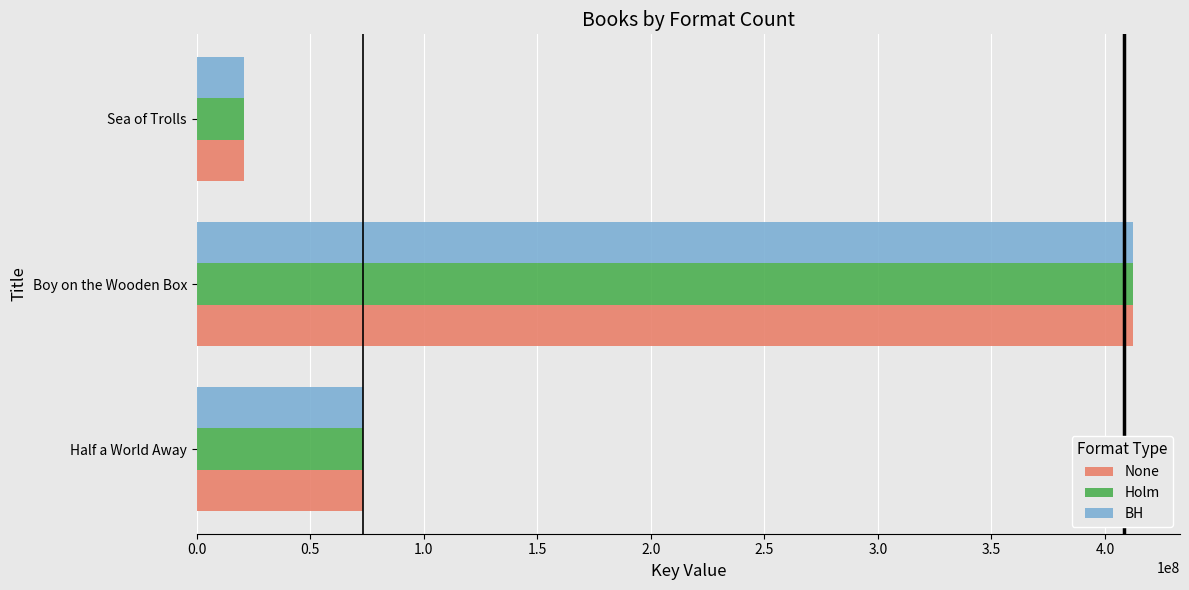

At which category is the sum across all series the highest?

Boy on the Wooden Box